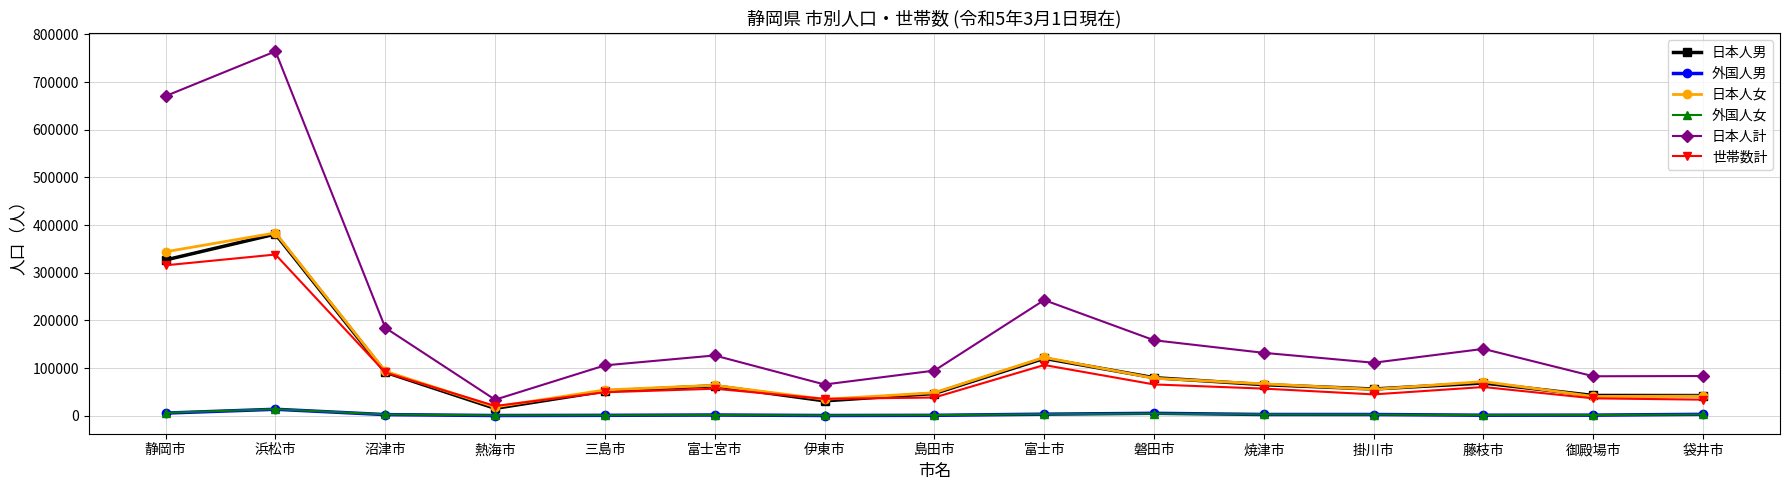

At which label does 世帯数計 first exceed 56507?

静岡市